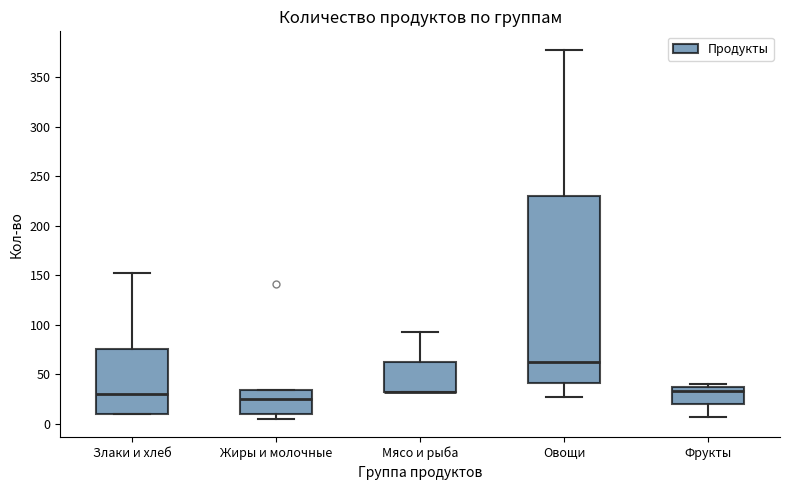

Reading left to right, transcribe this box plot: for each box, give where its median line is, the range the box spans, and where its two whiskers end, as read against the y-axis. The values are not printed on the chart, so give them approximately, as read against the axis.

Злаки и хлеб: median 30, box 10 to 75, whiskers 10 to 150
Жиры и молочные: median 25, box 10 to 35, whiskers 5 to 35
Мясо и рыба: median 30 (drawn on the box's lower edge), box 30 to 60, whiskers 30 to 95
Овощи: median 65, box 40 to 230, whiskers 25 to 380
Фрукты: median 35 (just below the box's upper edge), box 20 to 35, whiskers 5 to 40